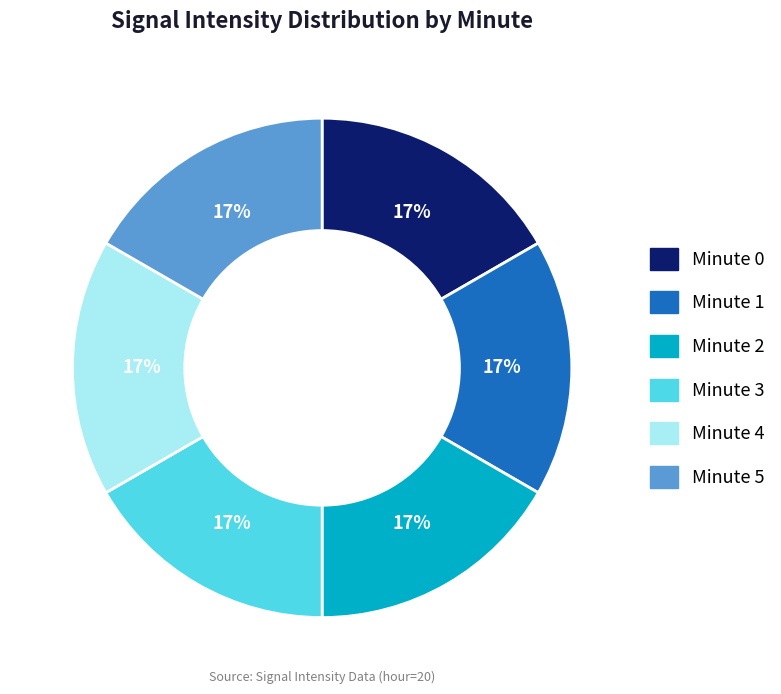

The Minute 3 slice represents 6% of the pie. True or false?

False